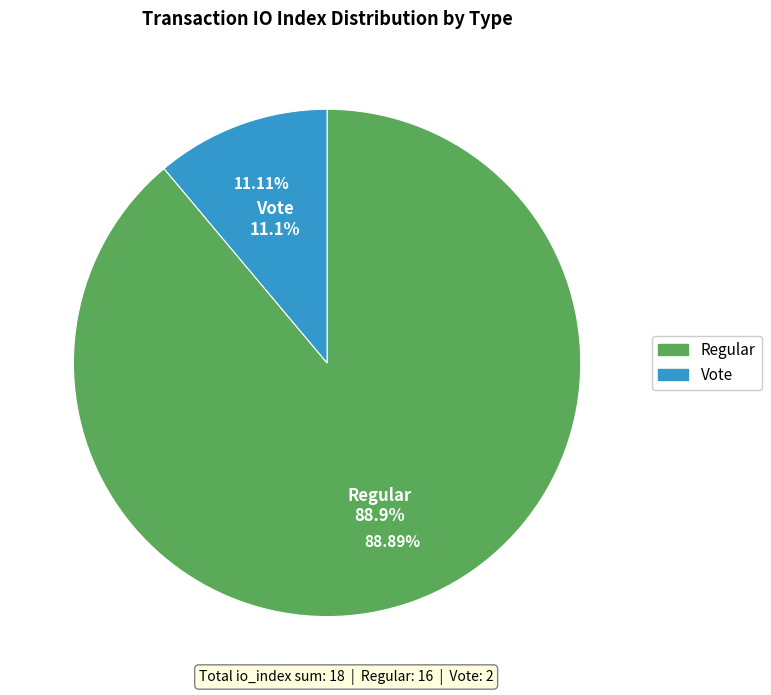

True or false: Regular (io_index=16) accounts for 83% of the total.

False